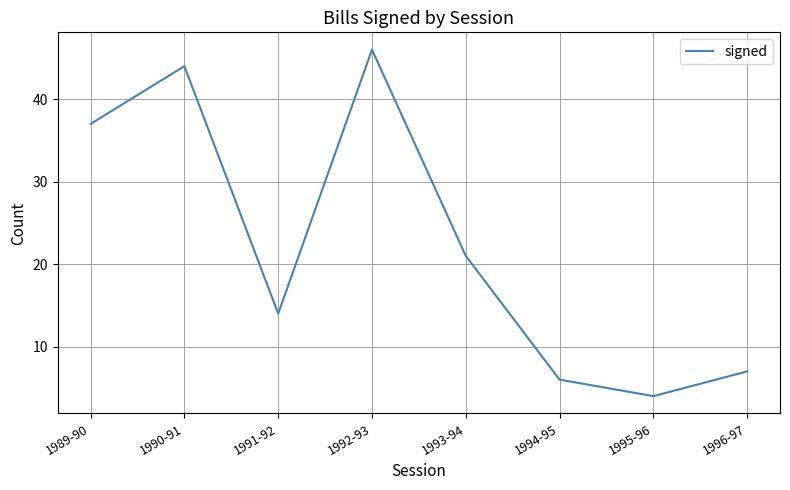

What position from the right is 1990-91?

7